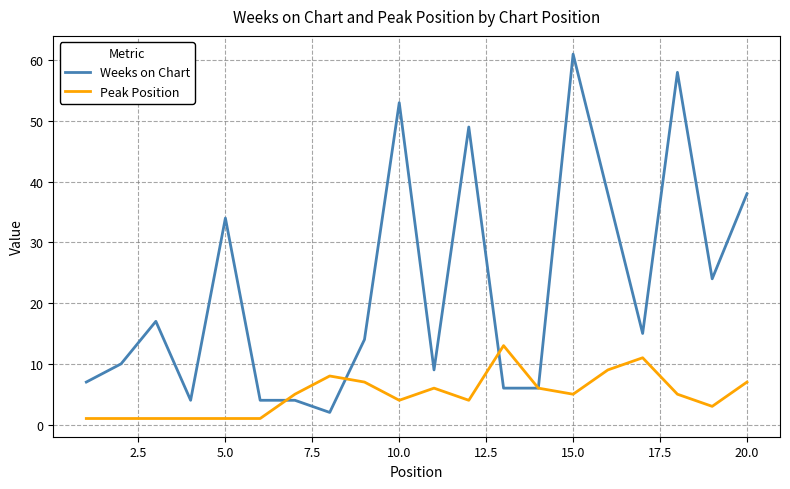

Which series has the largest total across all categories?

Weeks on Chart